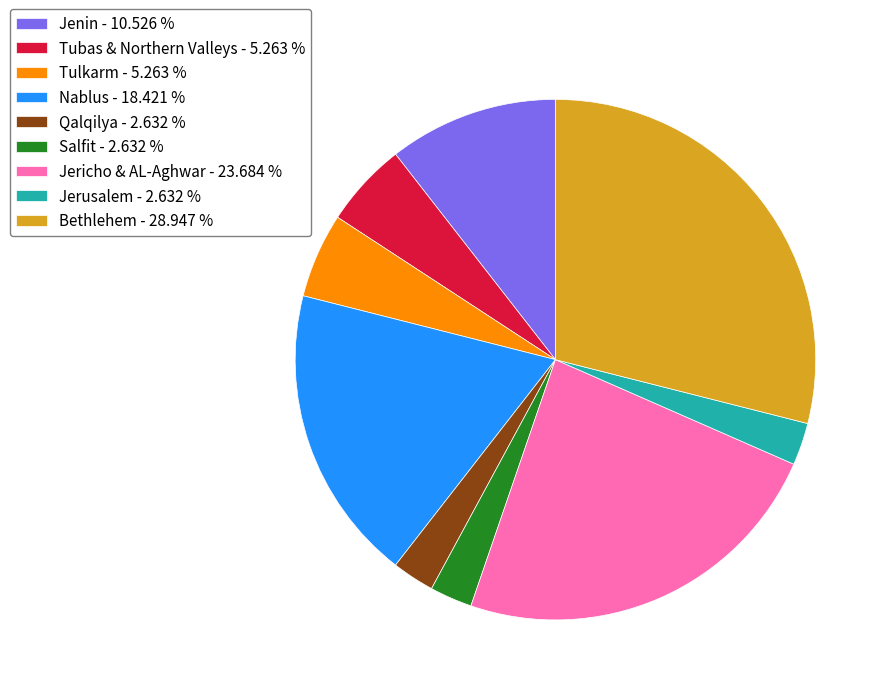

Is the sum of Bethlehem - 28.947 % and Qalqilya - 2.632 % greater than half?

No